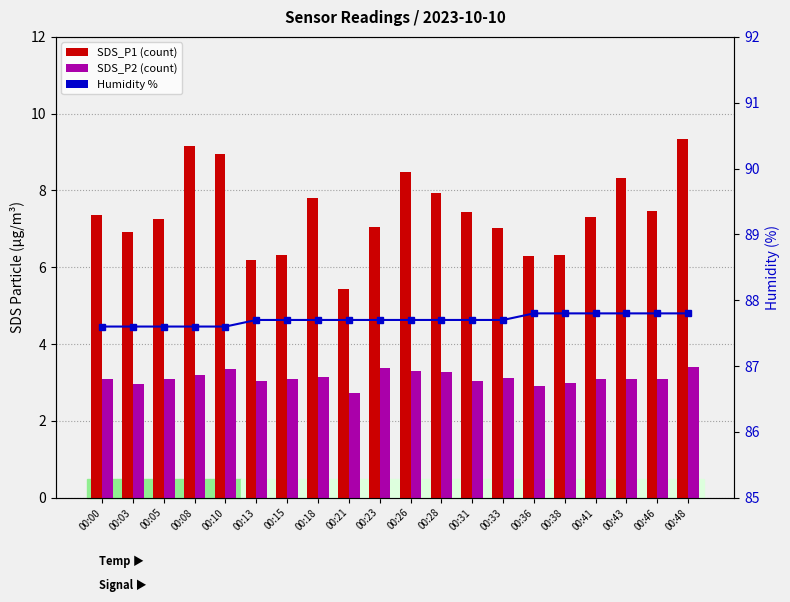

What is the total value across all series at 00:26?

99.5